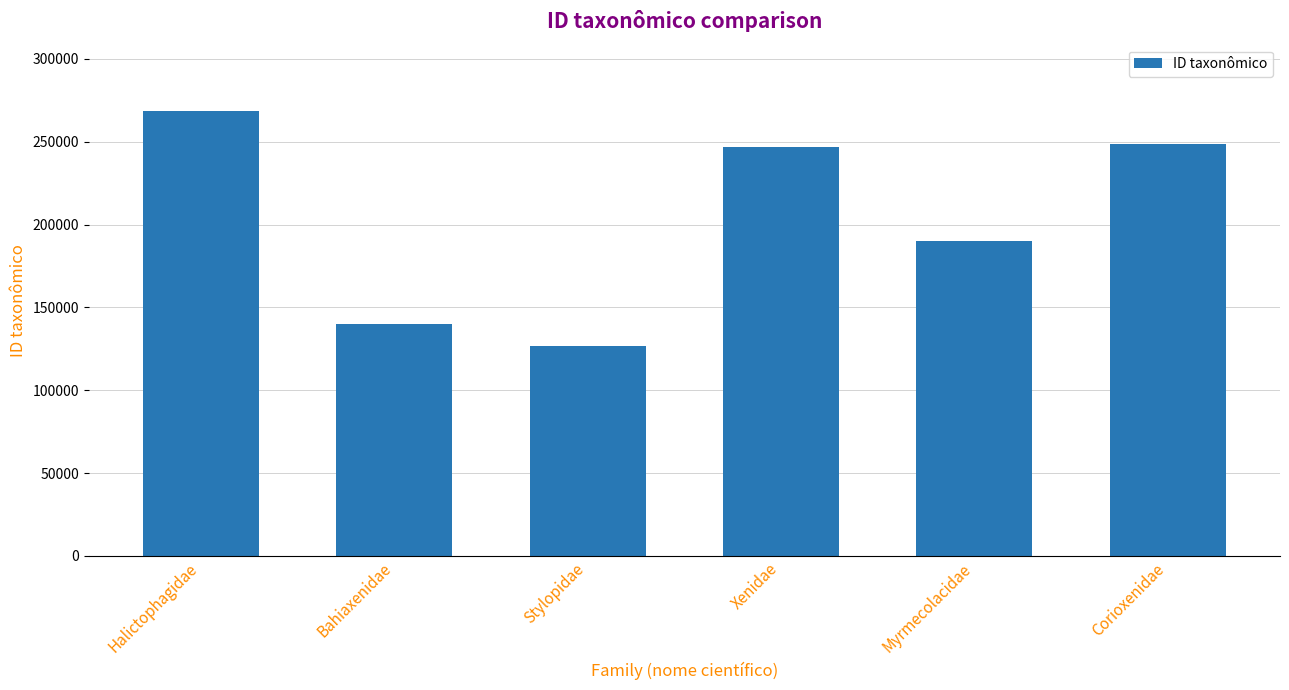

Reading left to right, what are all the values shown in this chart?

Halictophagidae=268351	Bahiaxenidae=140256	Stylopidae=126950	Xenidae=246920	Myrmecolacidae=190216	Corioxenidae=248406